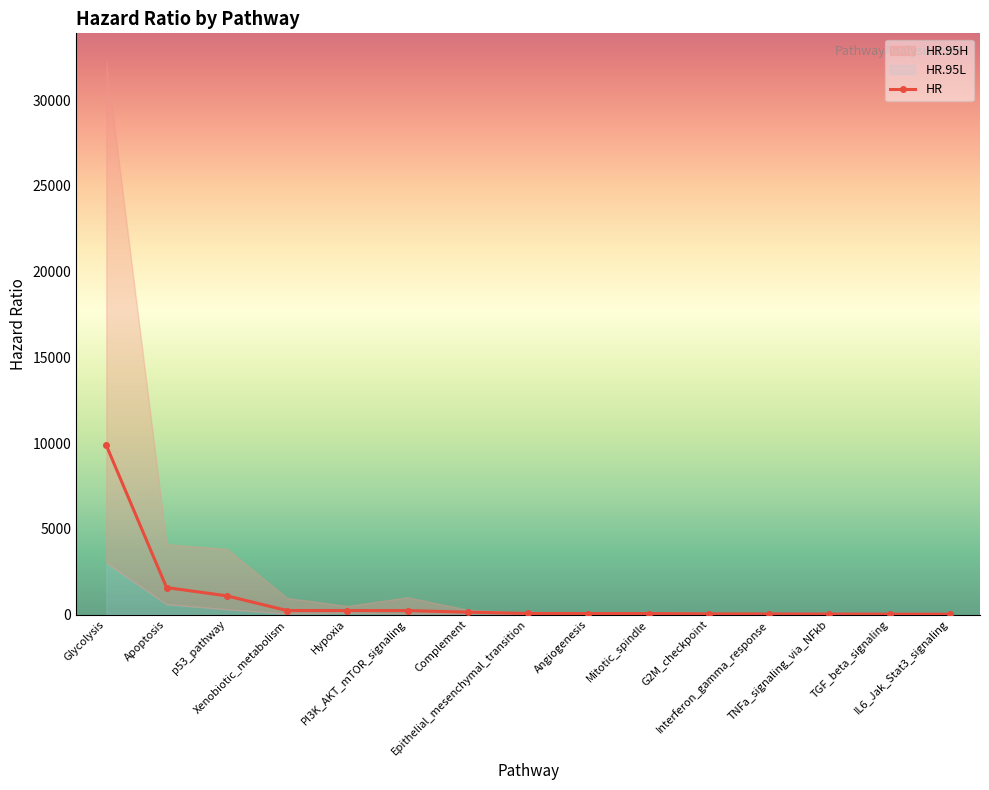

Reading right to left, extract all data points from this chart.

20.5	22.2	26.9	33.2	37.5	55.7	57.1	61.0	136.8	229.0	230.4	232.6	1089.4	1571.6	9863.7